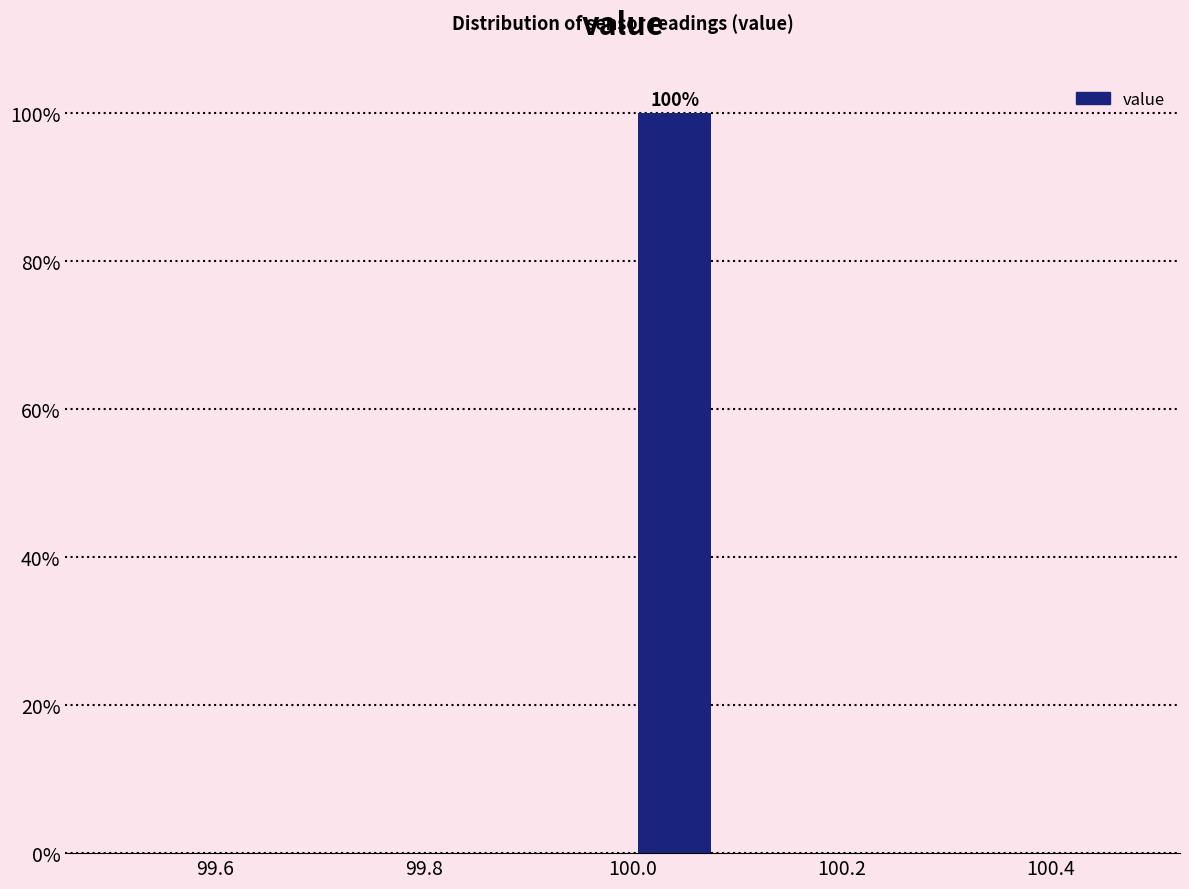

Over which range of the x-axis is the bar tallest?

99.99 to 100.09